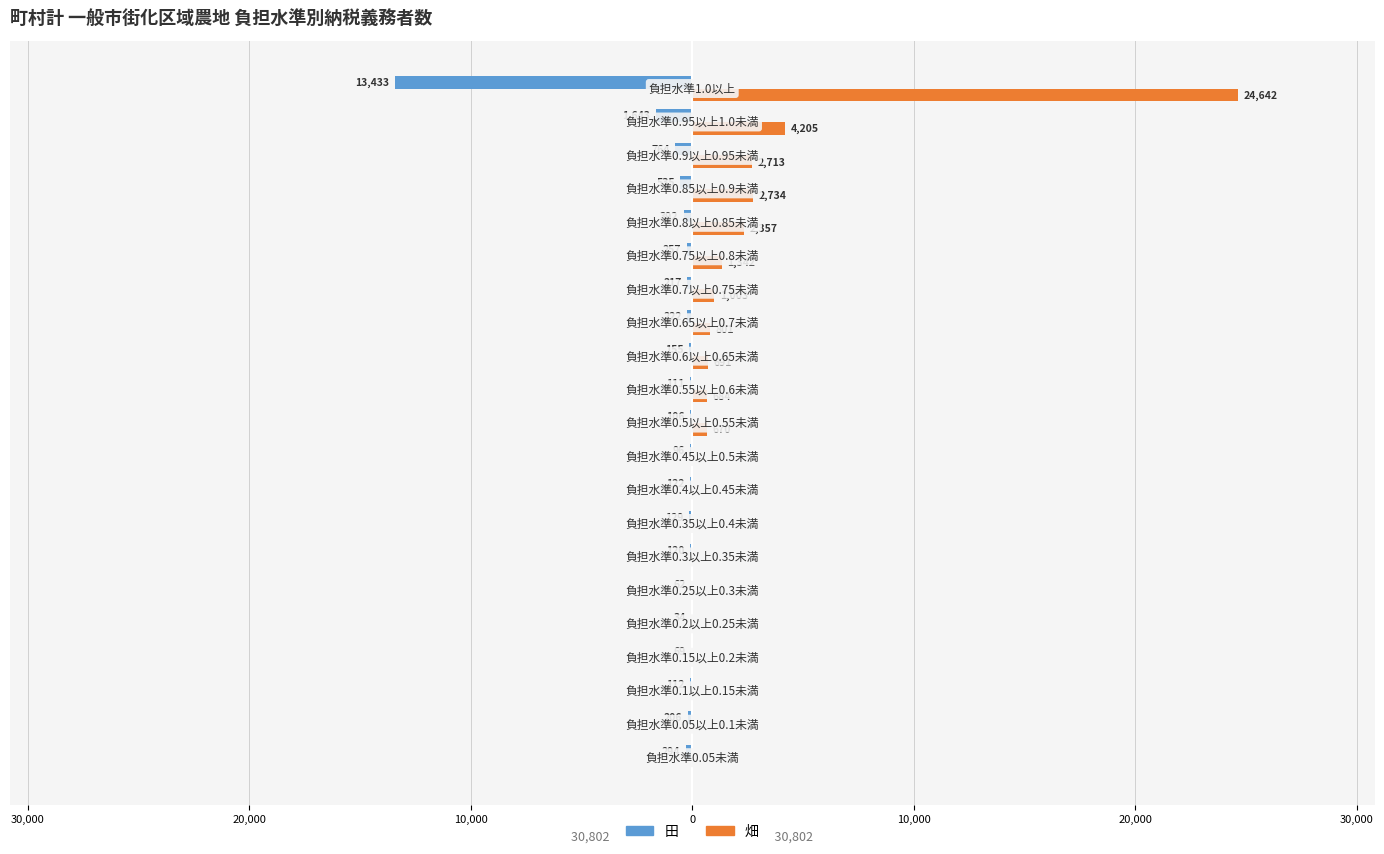

What are all the series names shown in the legend?

田, 畑